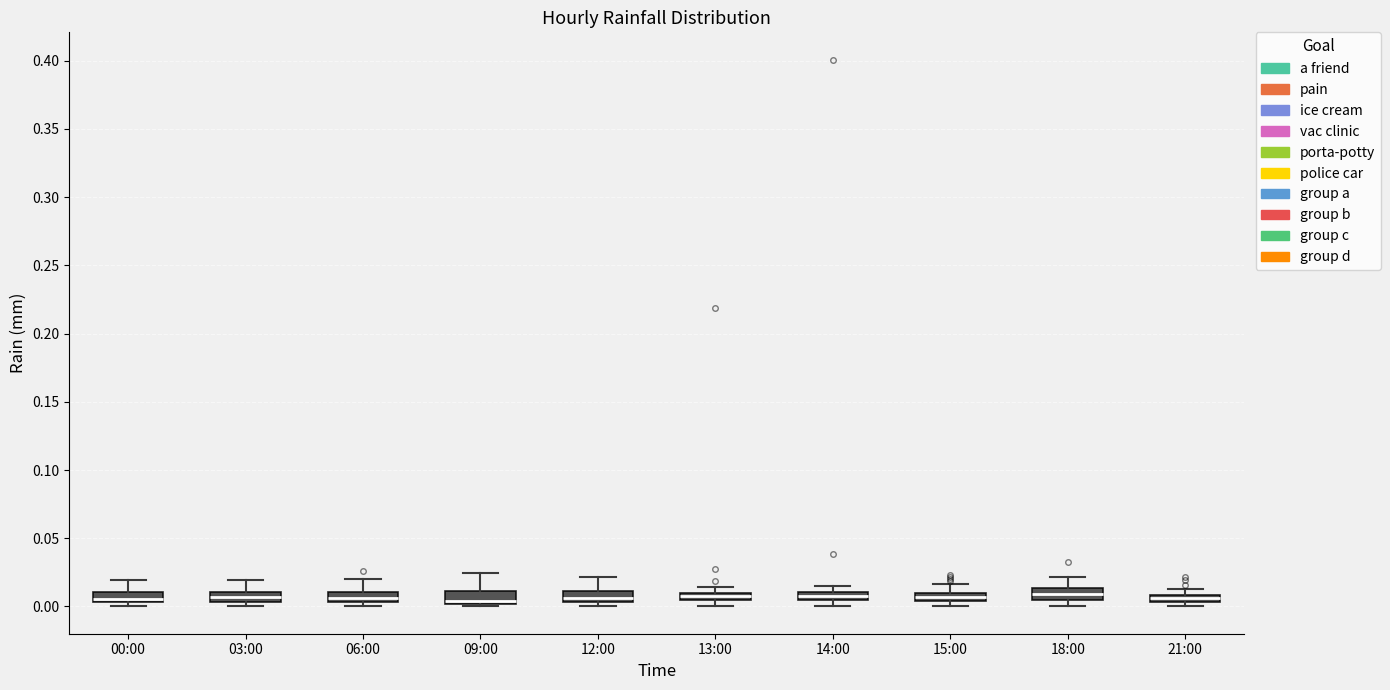

Where is the upper edge of the box for 09:00 on the y-axis? The values are not printed on the chart, so give them approximately, as read against the axis.

0.010